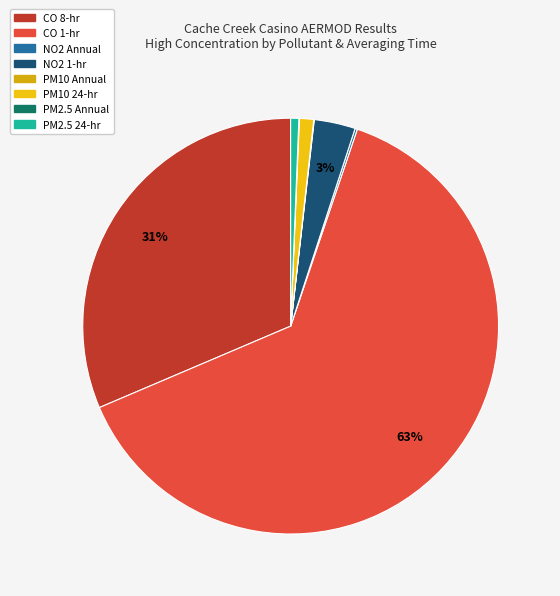

How many segments does this pie chart have?

8